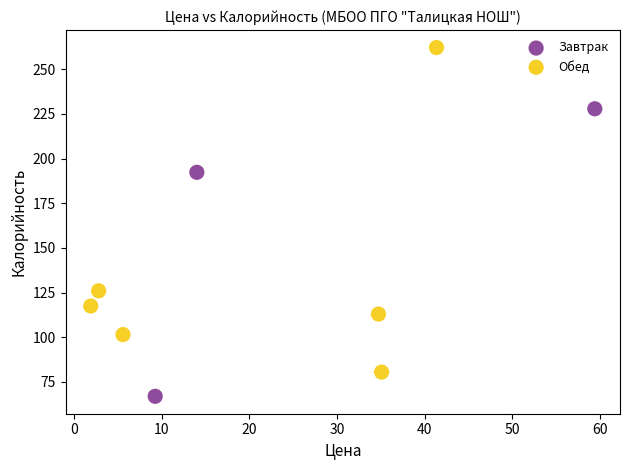

What are all the series names shown in the legend?

Завтрак, Обед